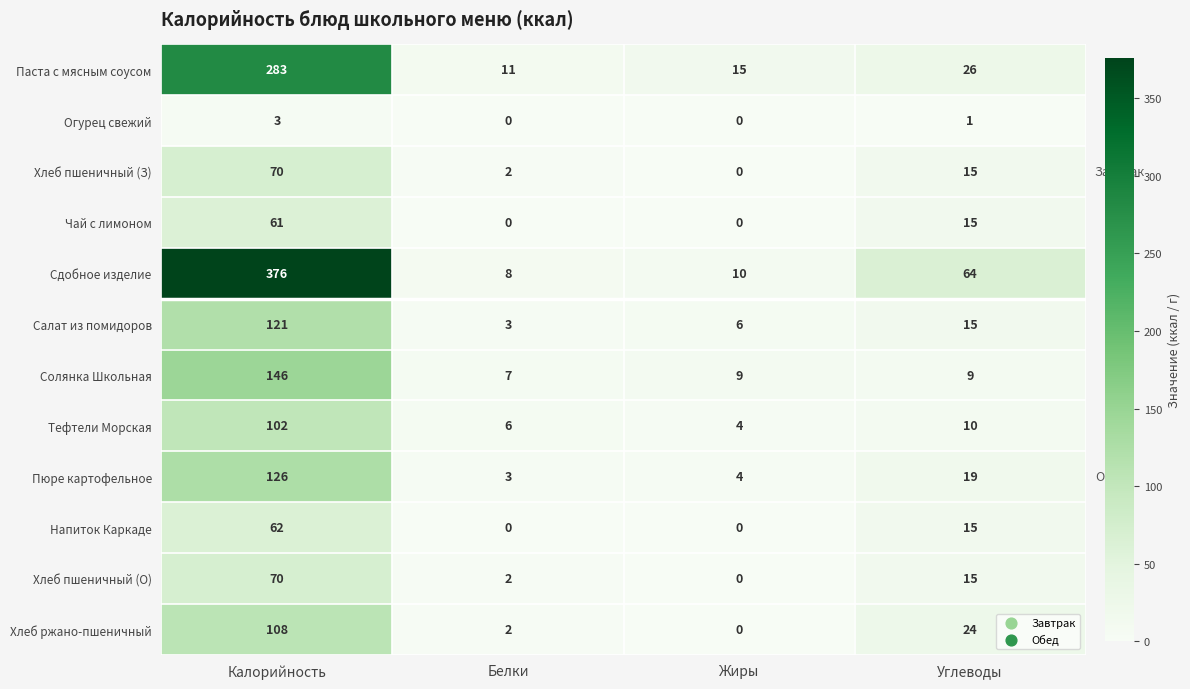

At which category is the sum across all series the highest?

Калорийность